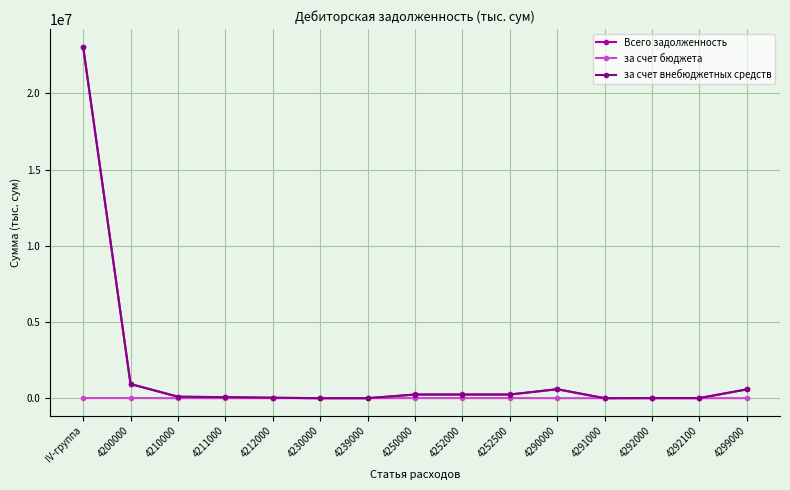

Which series has the widest spread of values?

Всего задолженность